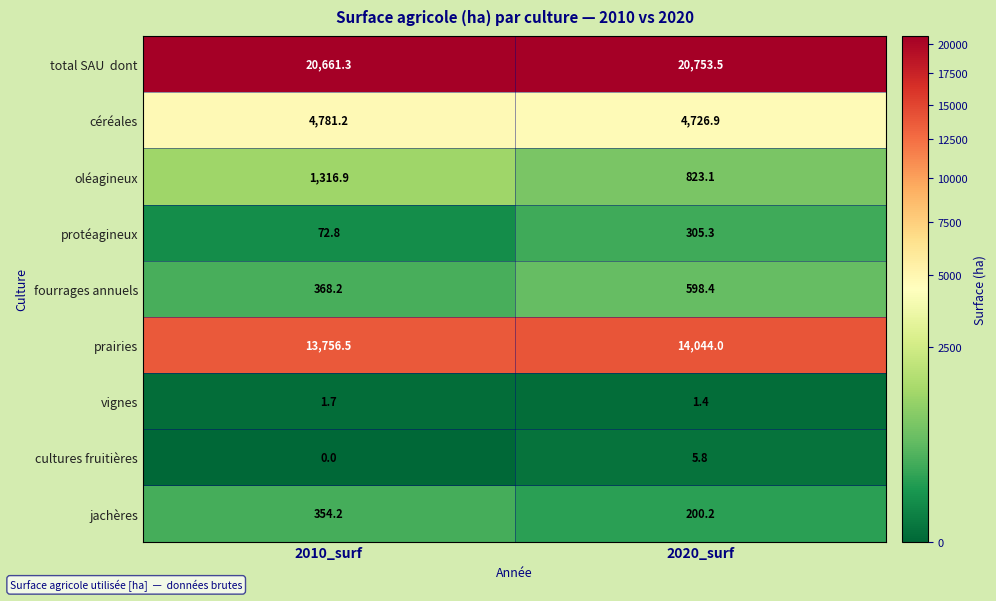

What is the sum of all vignes values?

3.1